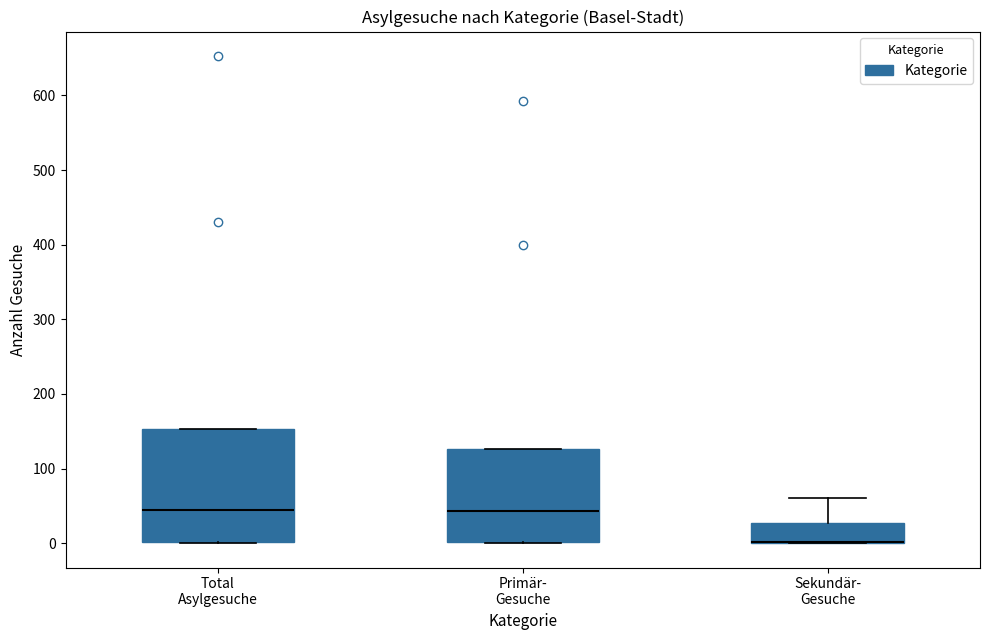

Comparing the boxes themselves (not the whiskers), which one is the tallest?

Total Asylgesuche